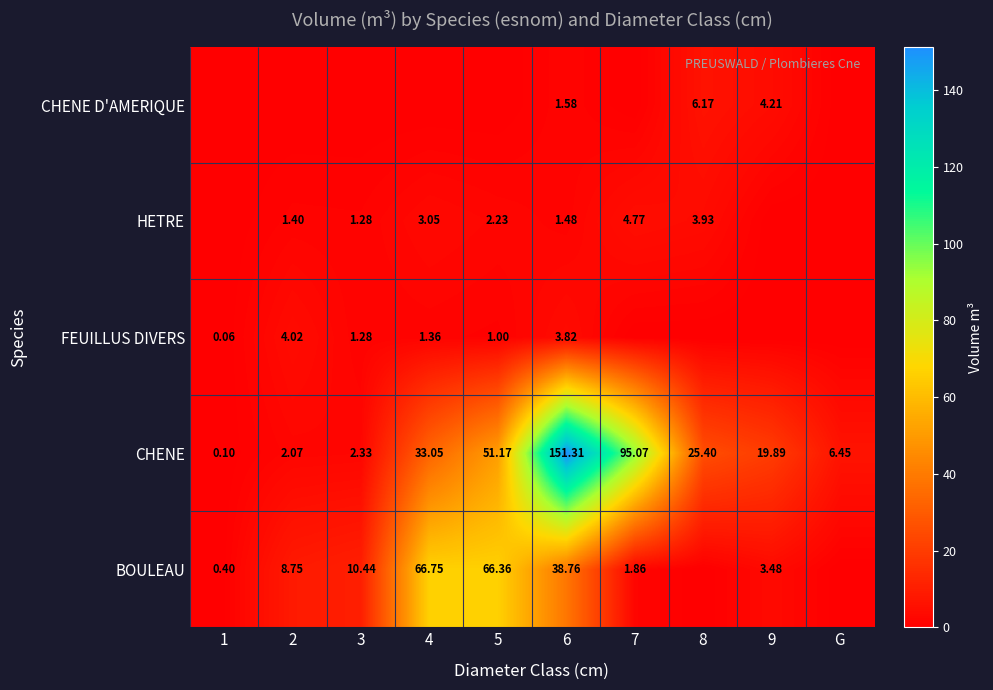

At which label is FEUILLUS DIVERS closest to 2?

4